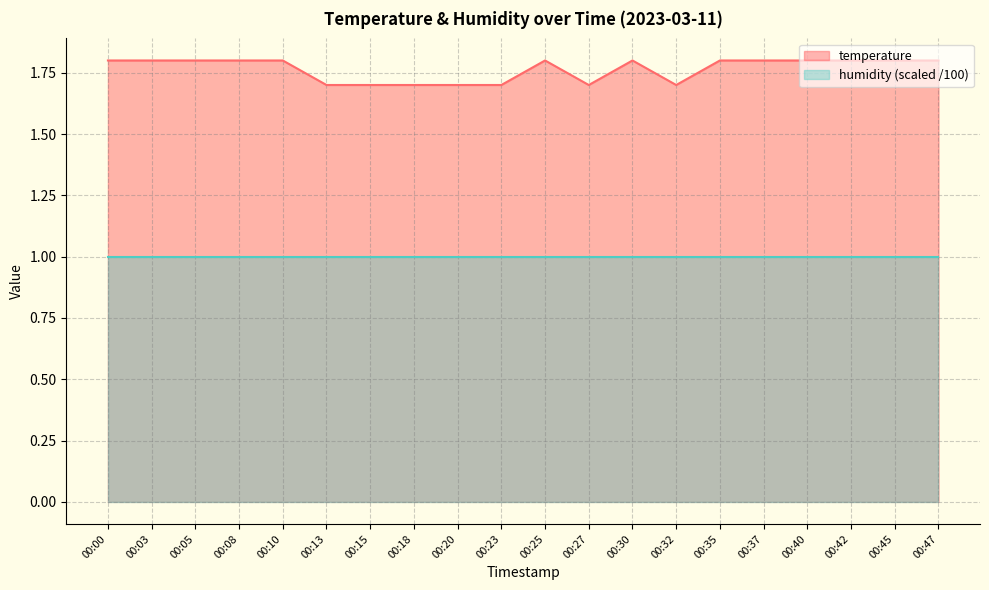

What is the average value?

1.8